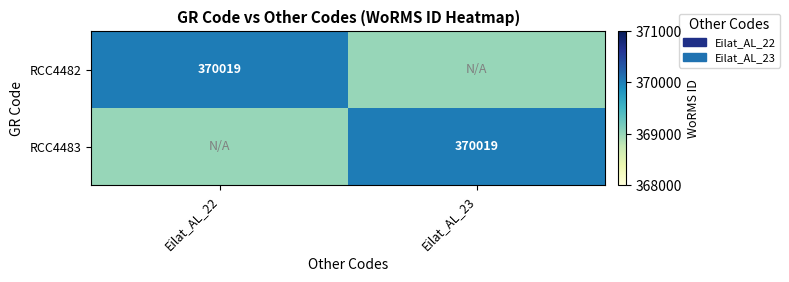

The RCC4482 series shows 234696 at Eilat_AL_22. True or false?

False